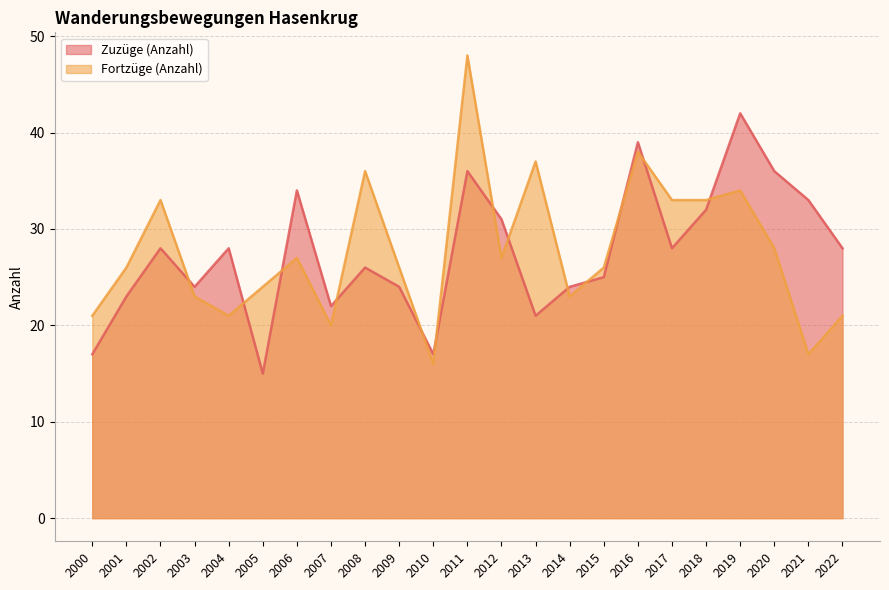

Does the chart have visible grid lines?

Yes